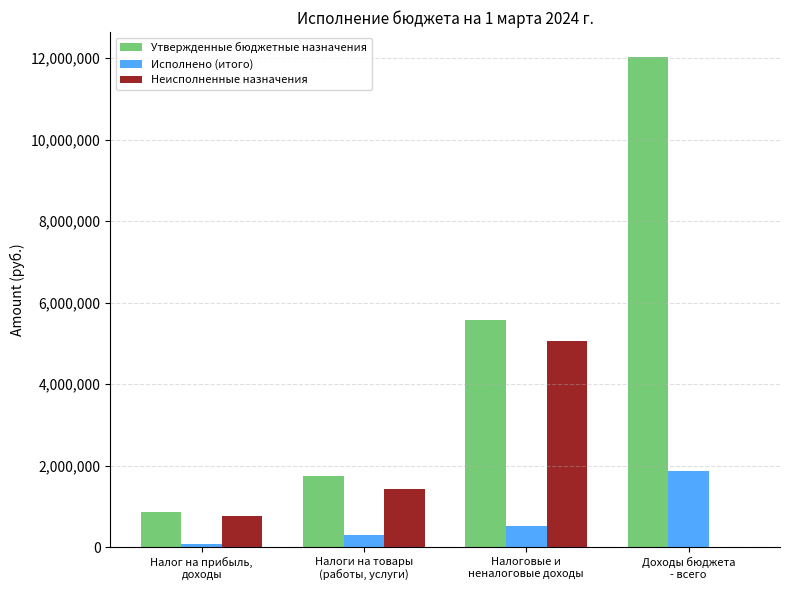

What is the sum of all Утвержденные бюджетные назначения values?

20208140.0